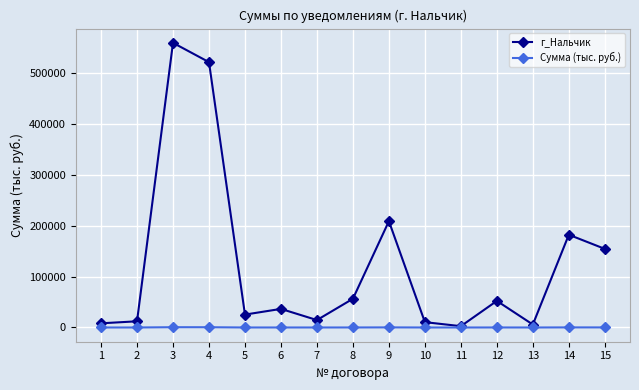

Rank the series at 7 from highest to lowest value.

г_Нальчик, Сумма (тыс. руб.)